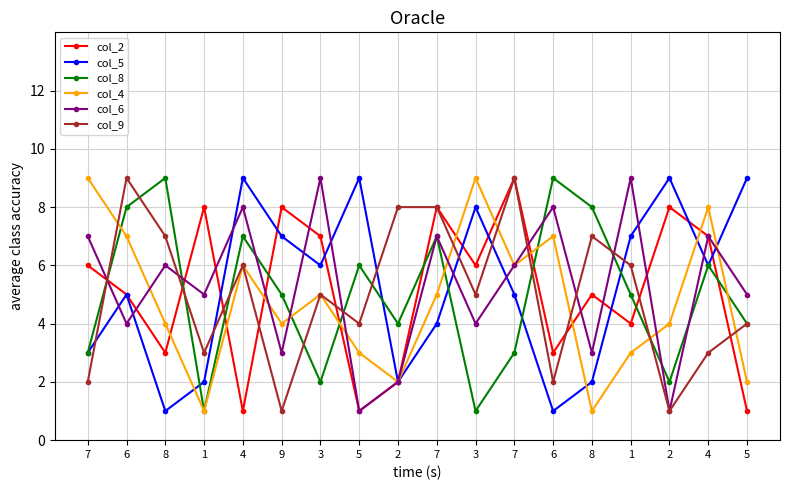

What is the total value across all series at 2?

20